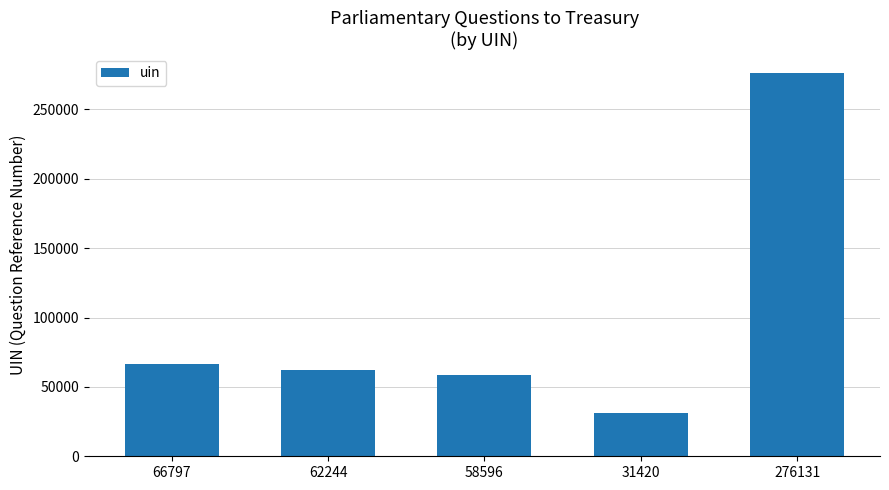

What is the change in value from 62244 to 58596?

-3648